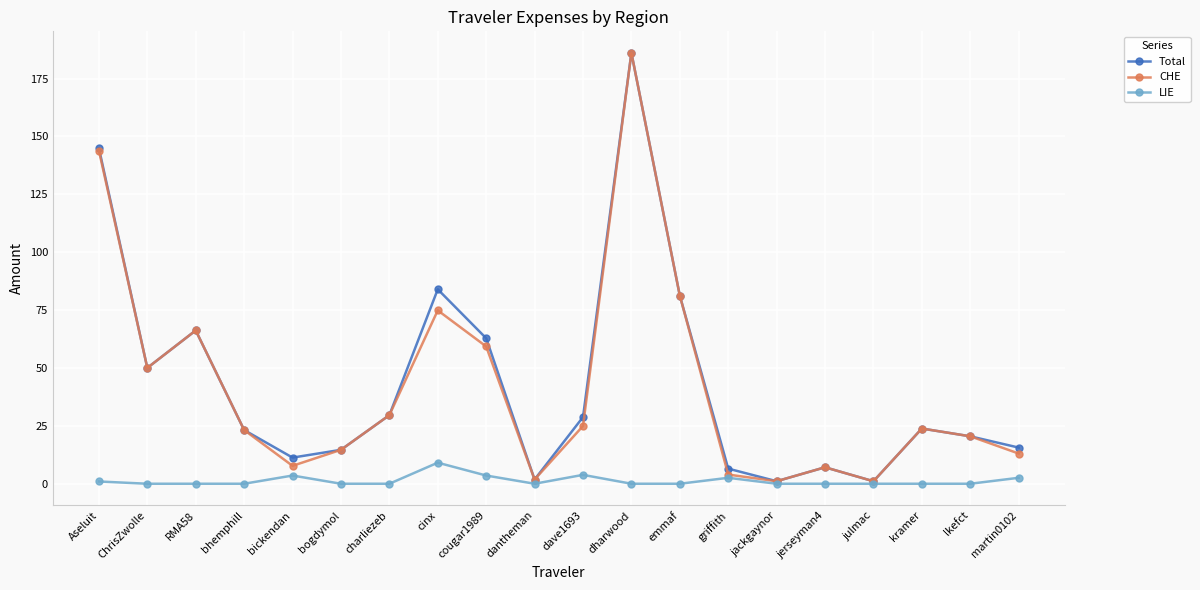

How many interior local valleys does the Total series have?

5